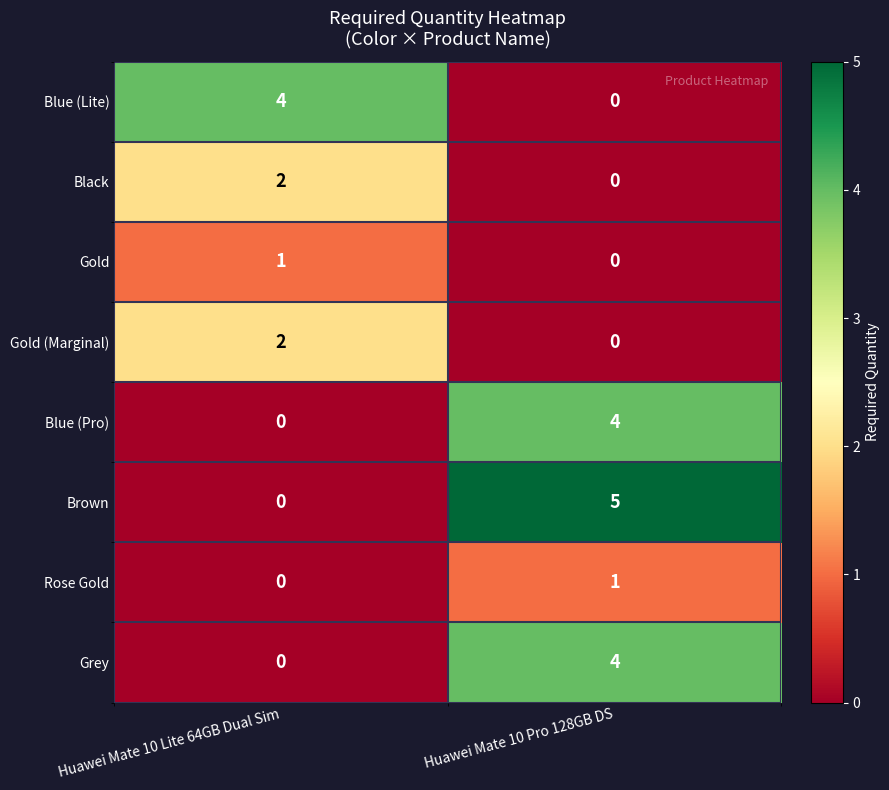

How many categories are shown in the chart?

2